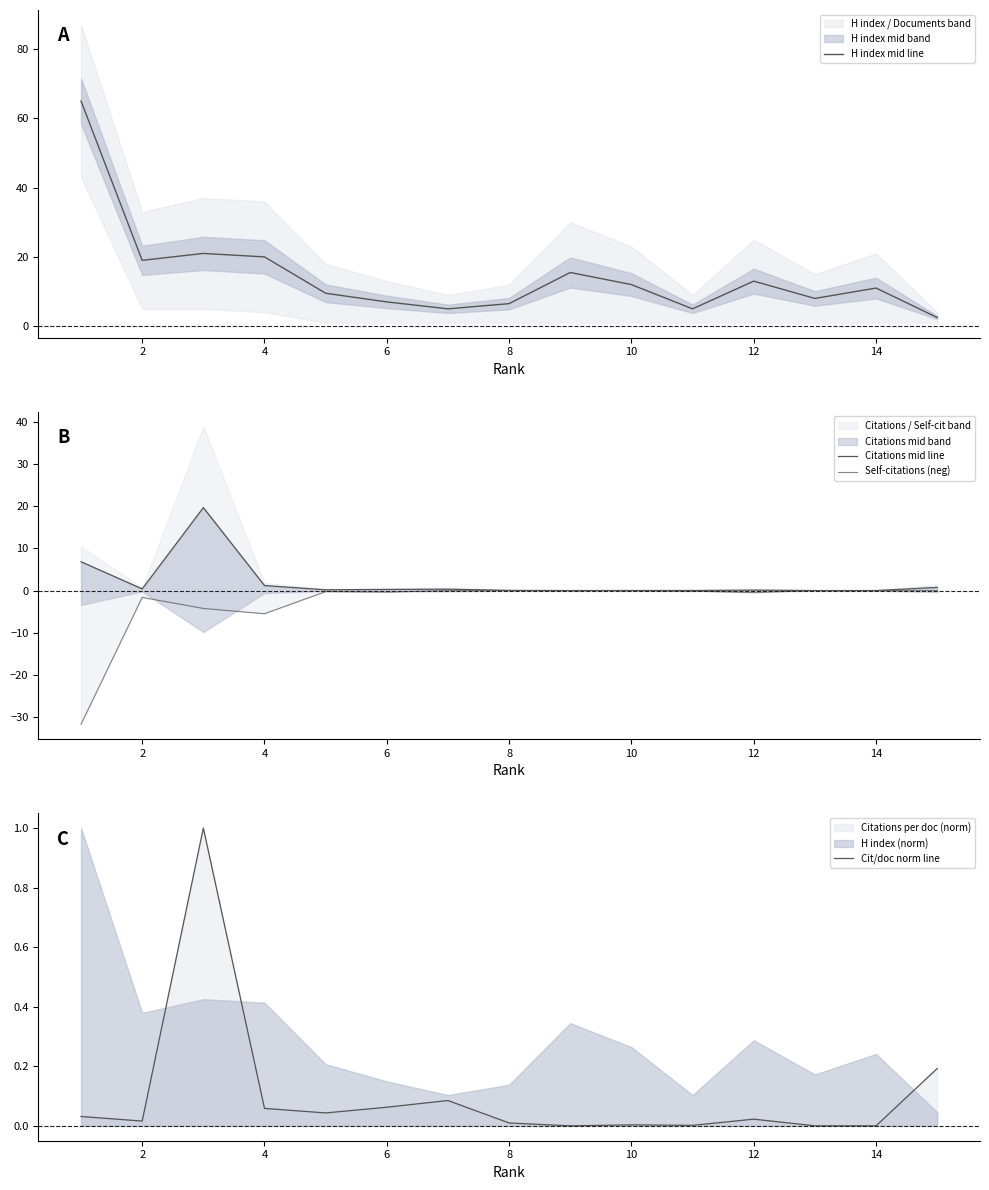

Is it true that H index mid line equals 19.0 at 2?

True